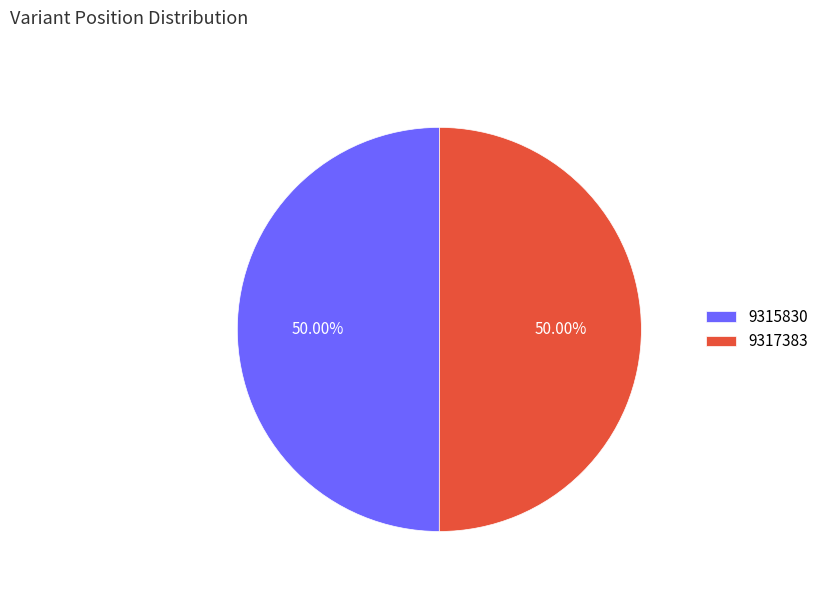

How many slices are in this pie chart?

2